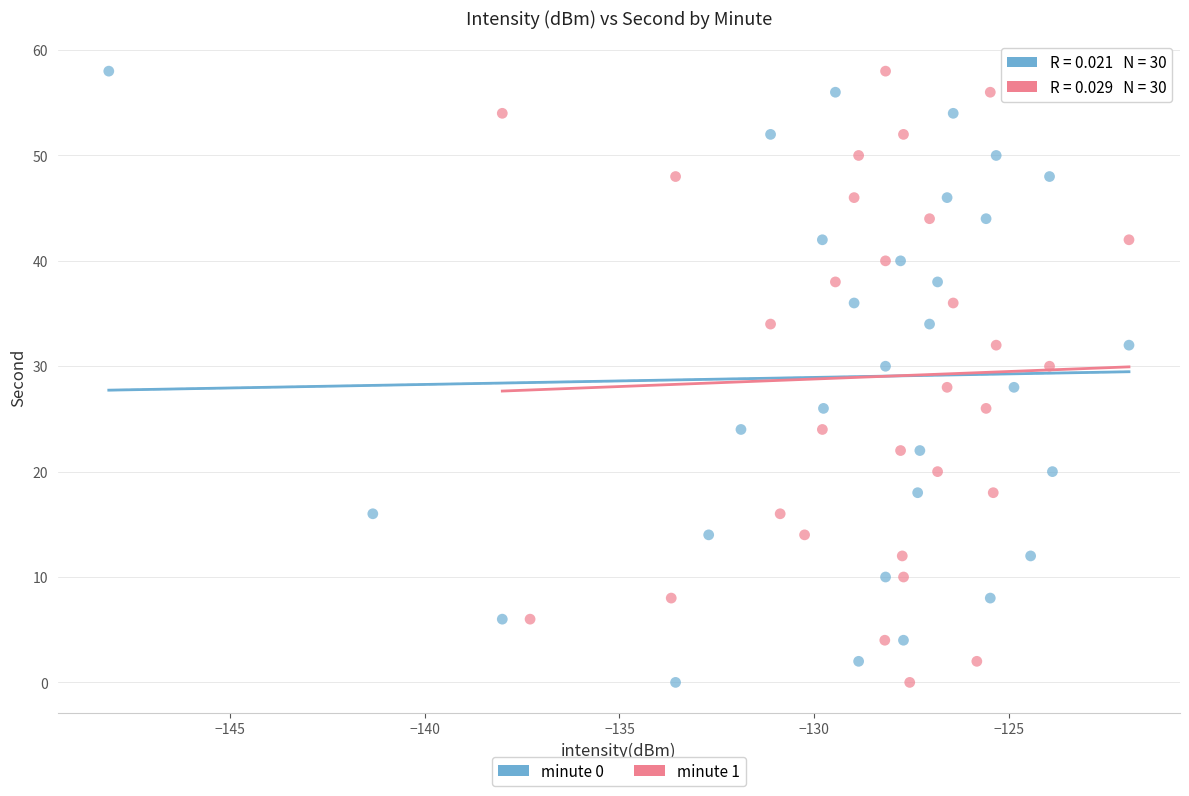

What are all the series names shown in the legend?

minute 0, minute 1